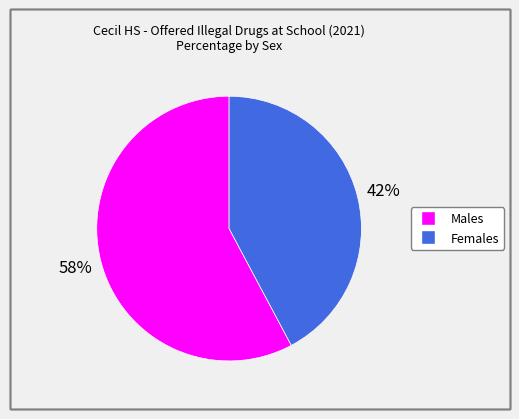

Is there any slice that represents more than half of the pie?

Yes